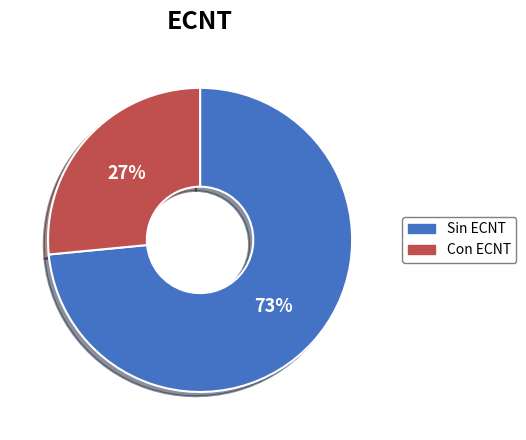

Does any single category account for the majority?

Yes